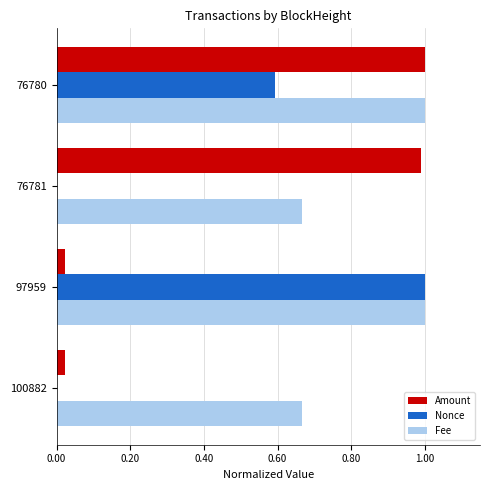

At which category is the sum across all series the highest?

76780